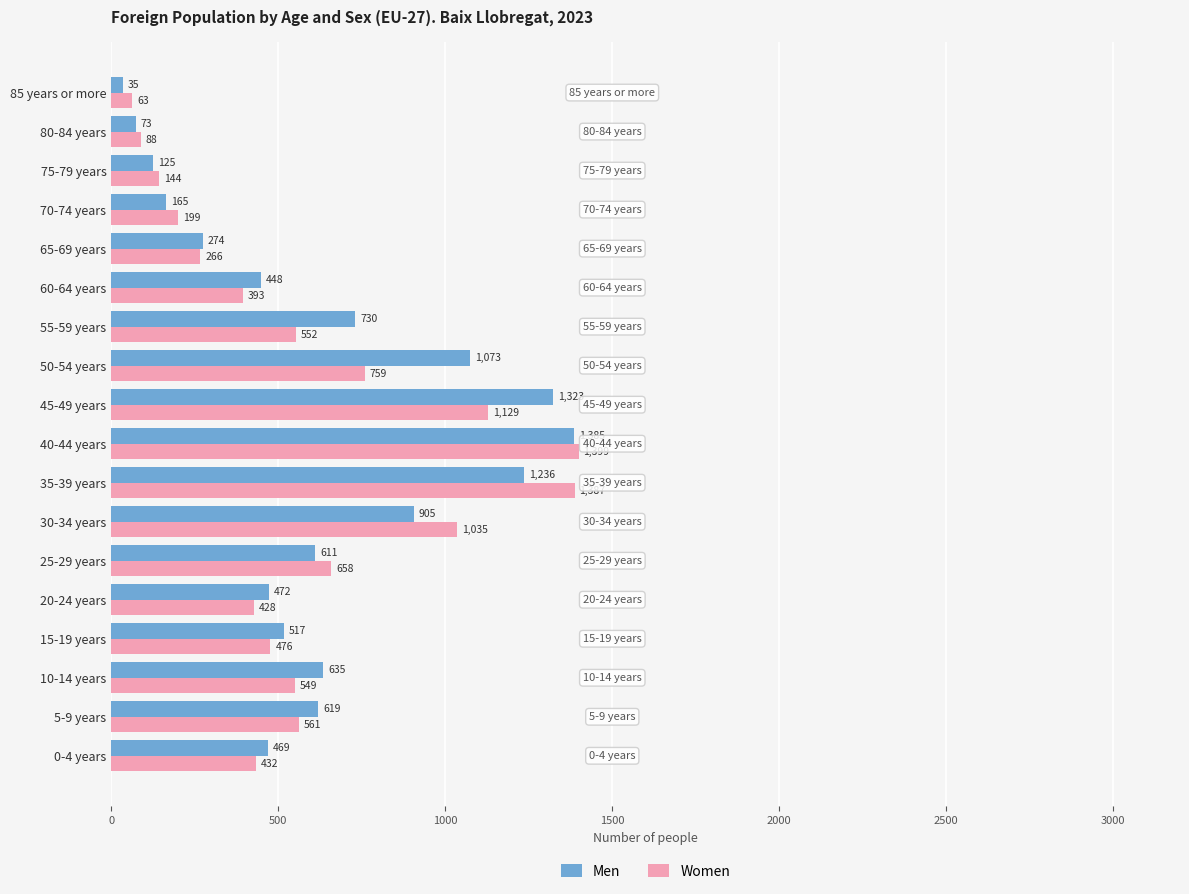

What is the difference between the maximum and minimum values in the Men series?

1350